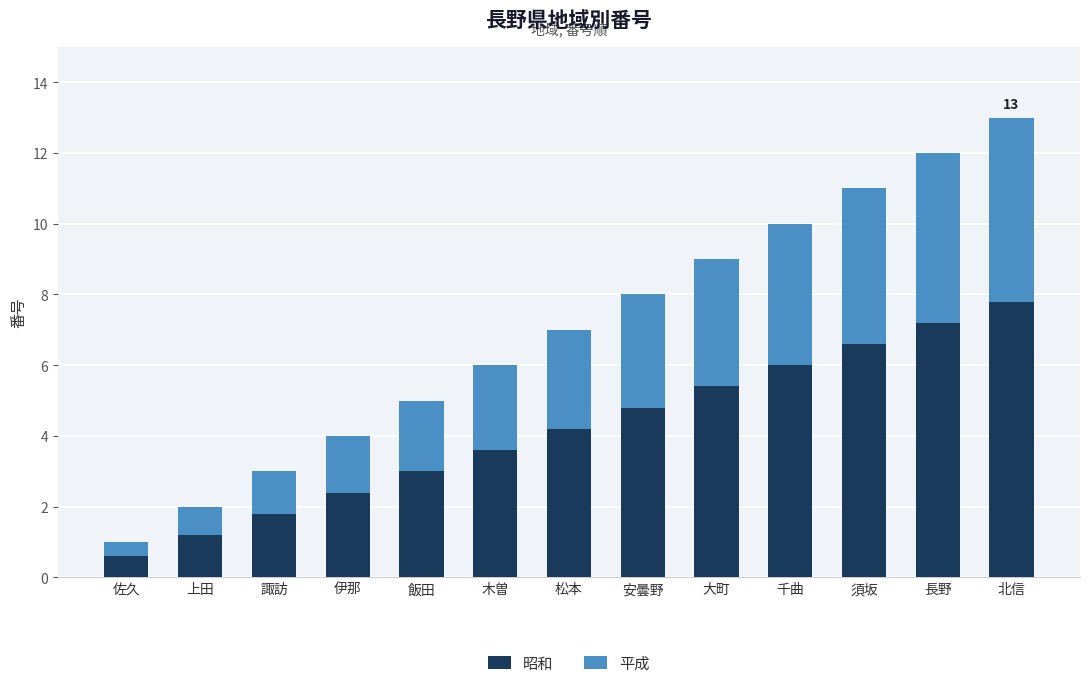

What value does the 昭和 series have at 上田?

1.2